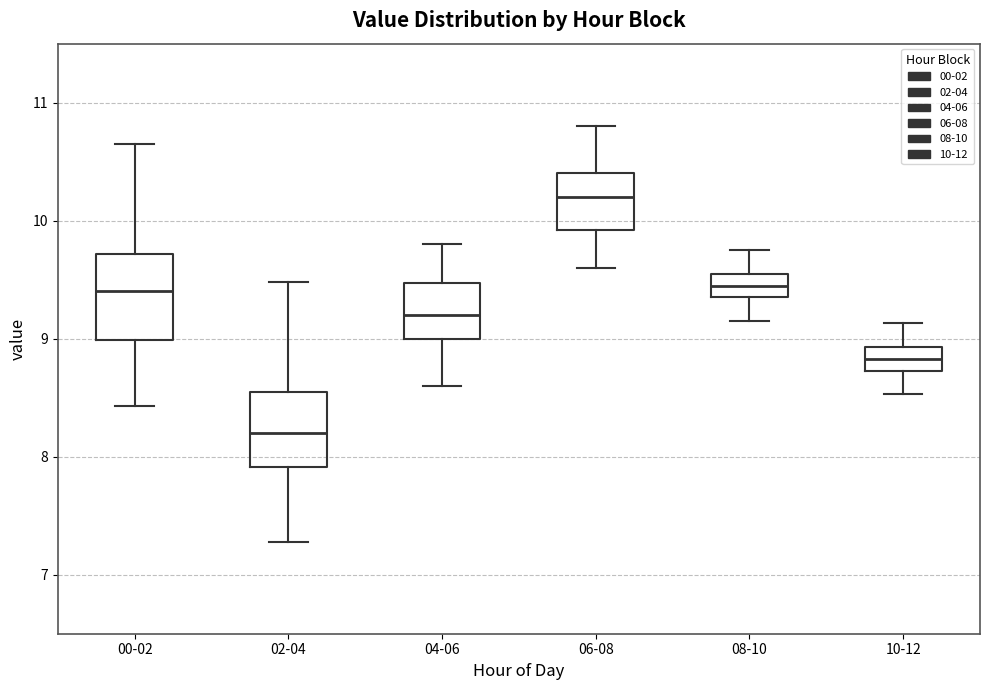

Where does the median line of the box for 00-02 sit on the y-axis? The values are not printed on the chart, so give them approximately, as read against the axis.

9.4